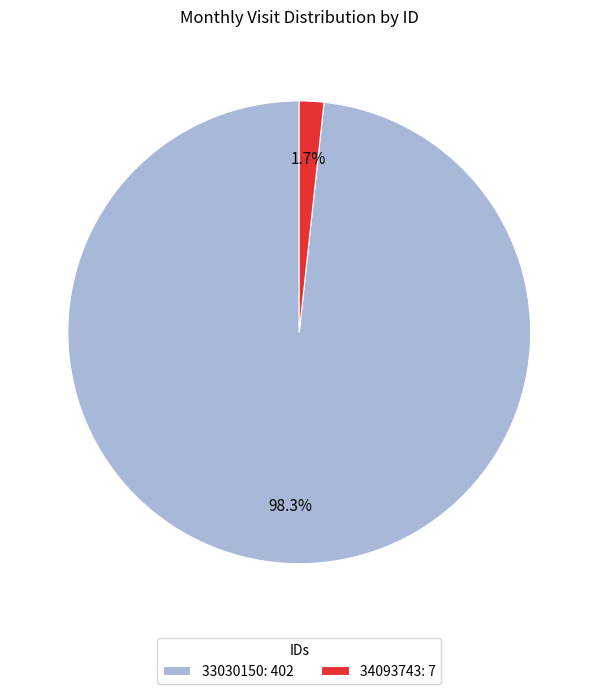

To the nearest percent, what percentage of the pie is 33030150?

98%